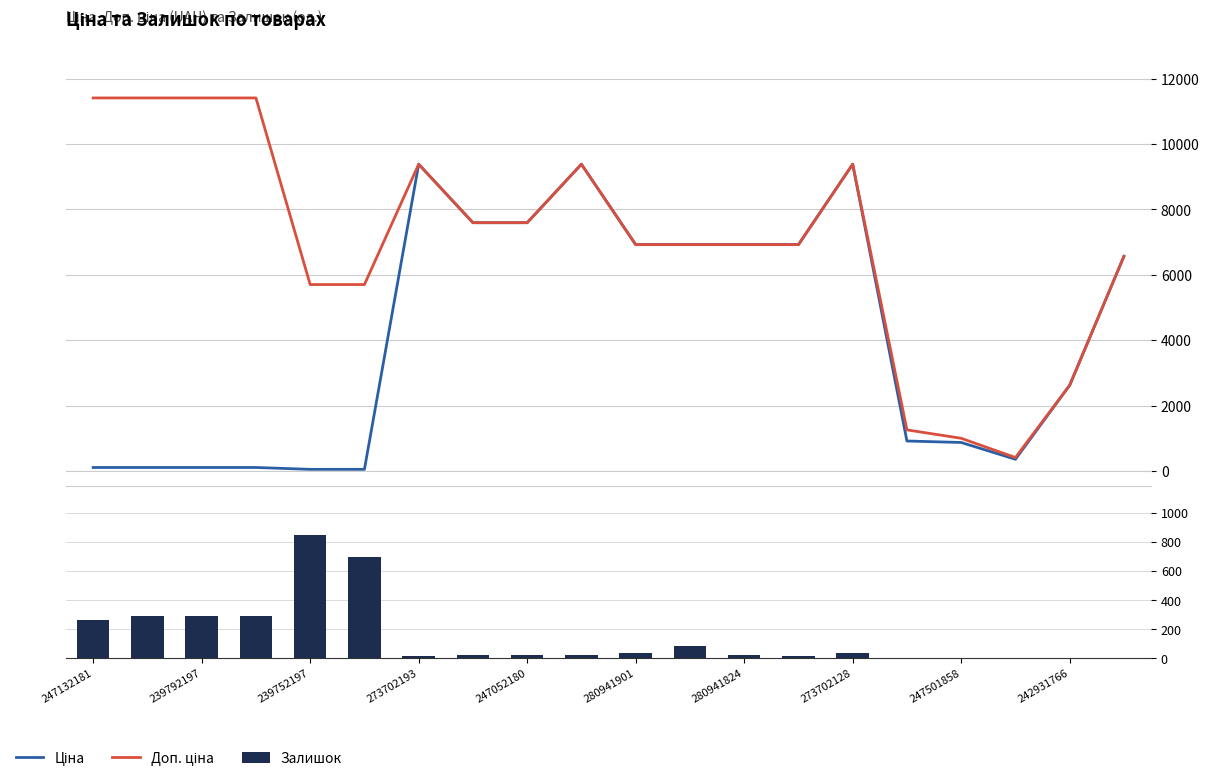

What is the value of the Ціна bar at the 17th from the left?

878.4